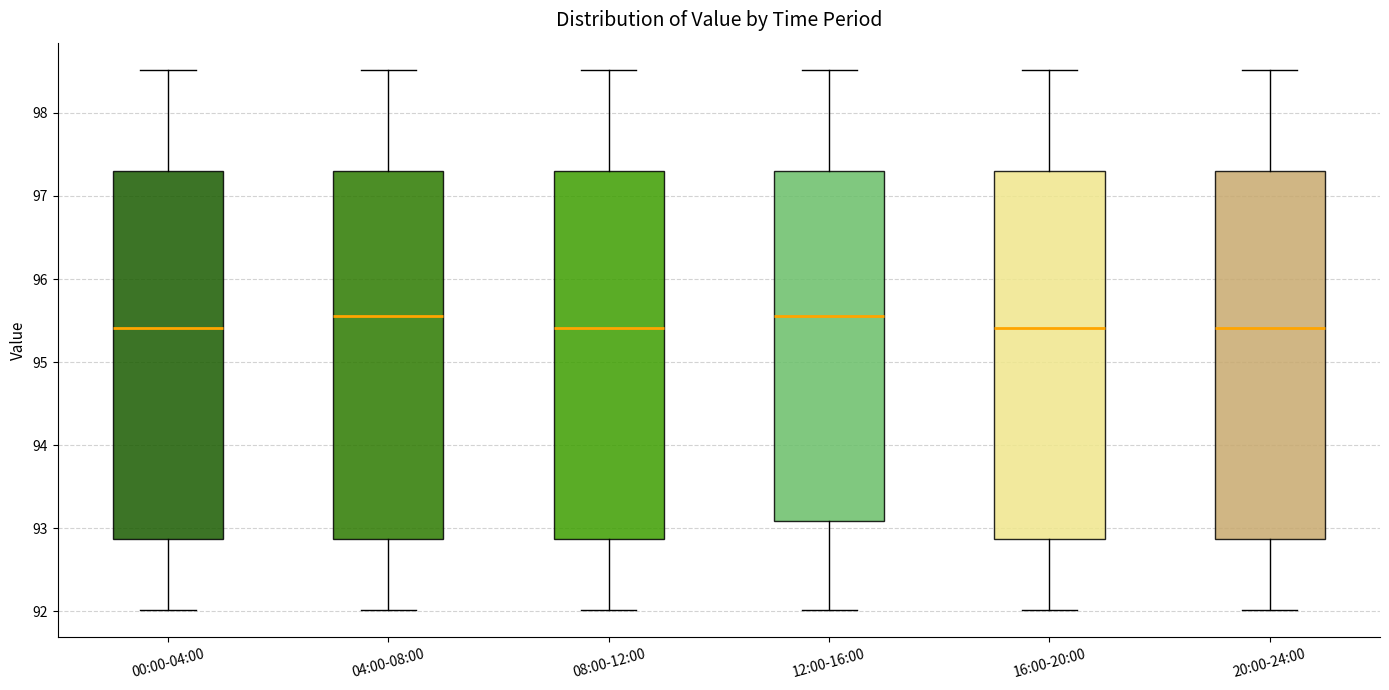

Where is the upper edge of the box for 16:00-20:00 on the y-axis? The values are not printed on the chart, so give them approximately, as read against the axis.

97.3